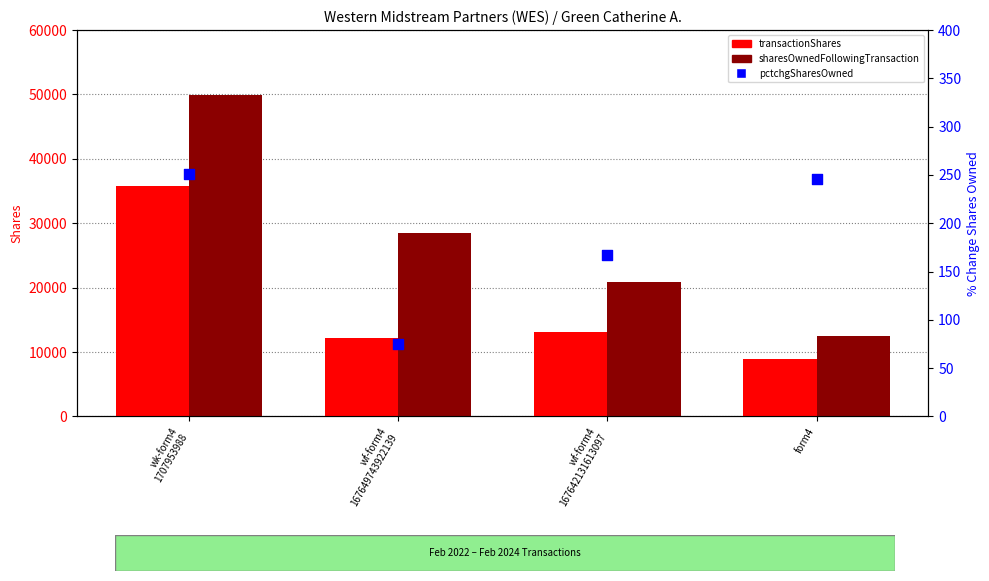

Which series has the largest total across all categories?

sharesOwnedFollowingTransaction